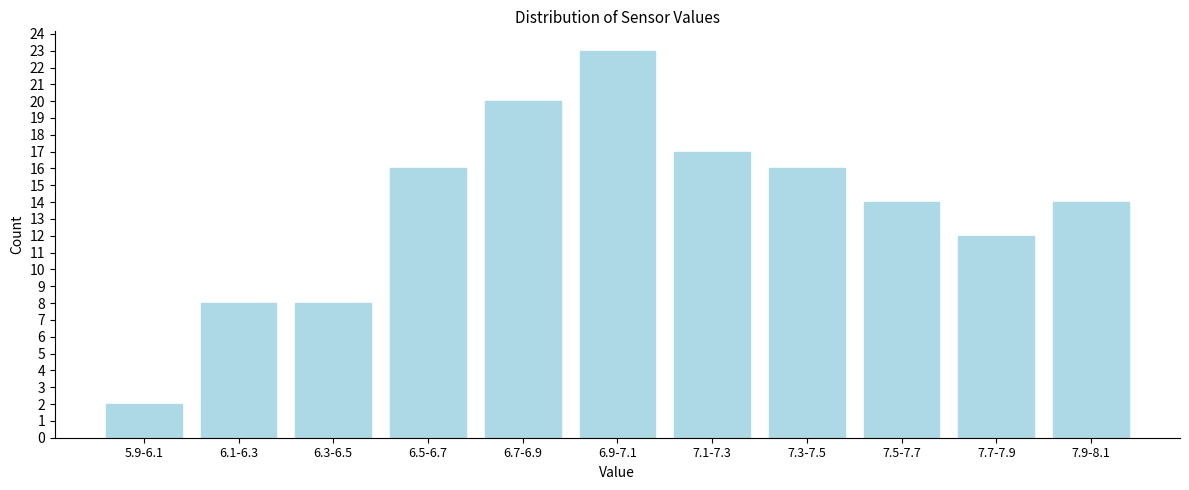

Reading left to right, list all the values displayed in this chart.

5.9-6.1=2	6.1-6.3=8	6.3-6.5=8	6.5-6.7=16	6.7-6.9=20	6.9-7.1=23	7.1-7.3=17	7.3-7.5=16	7.5-7.7=14	7.7-7.9=12	7.9-8.1=14